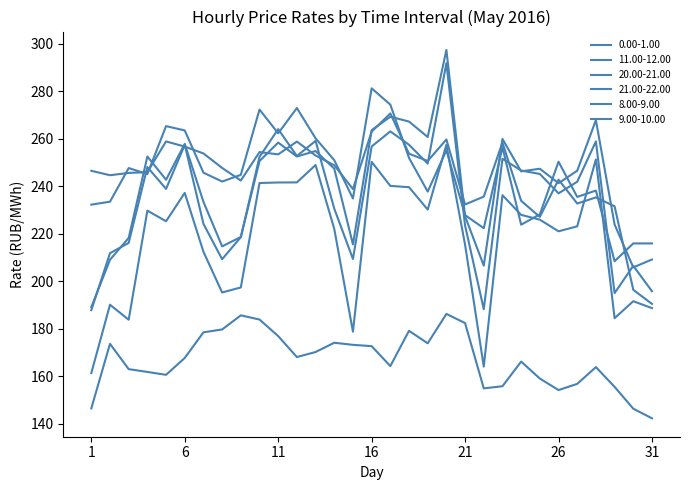

How many lines are shown in the chart?

6